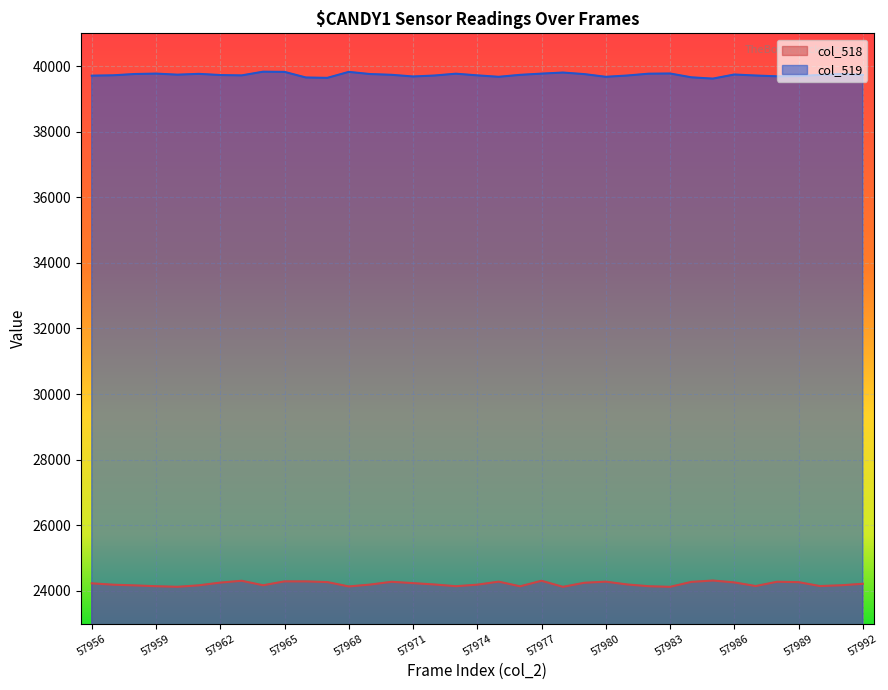

True or false: col_519 and col_518 cross at least once.

False